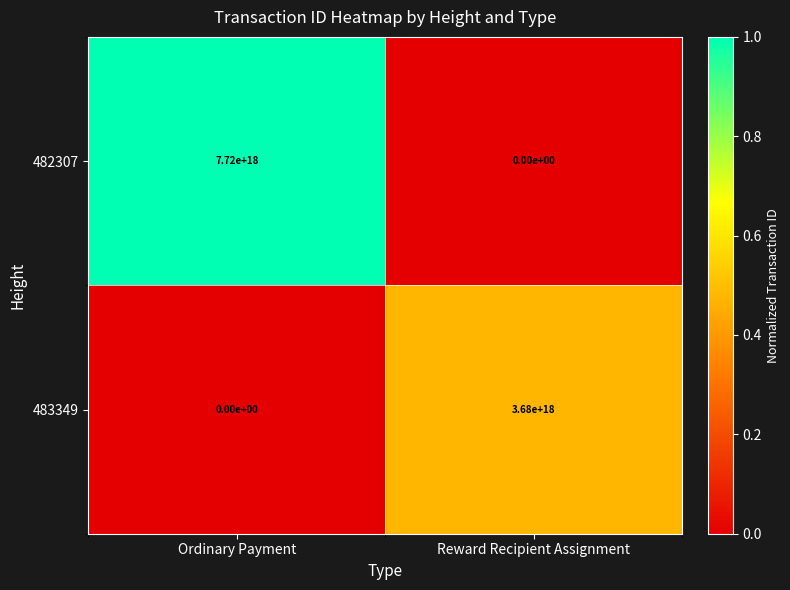

Between Ordinary Payment and Reward Recipient Assignment, which series saw the biggest shift?

482307